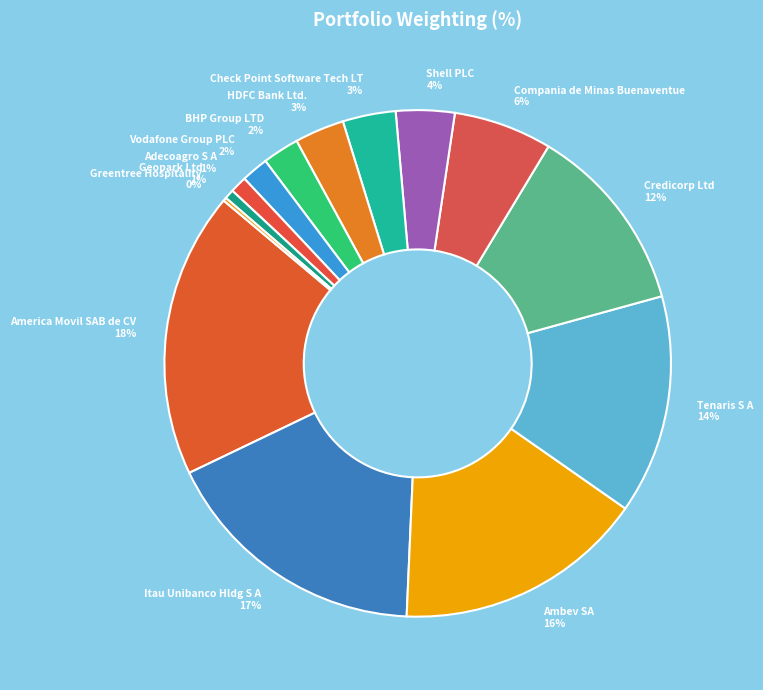

Which category has the biggest portion of the pie?

America Movil SAB de CV